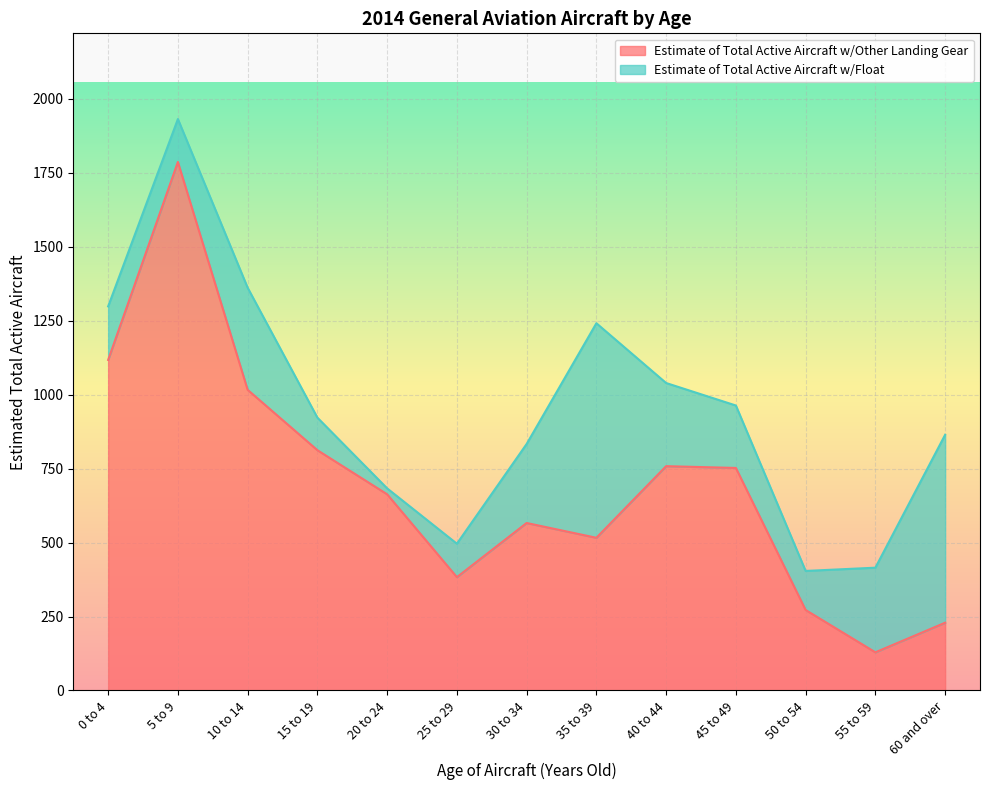

How many lines are shown in the chart?

2